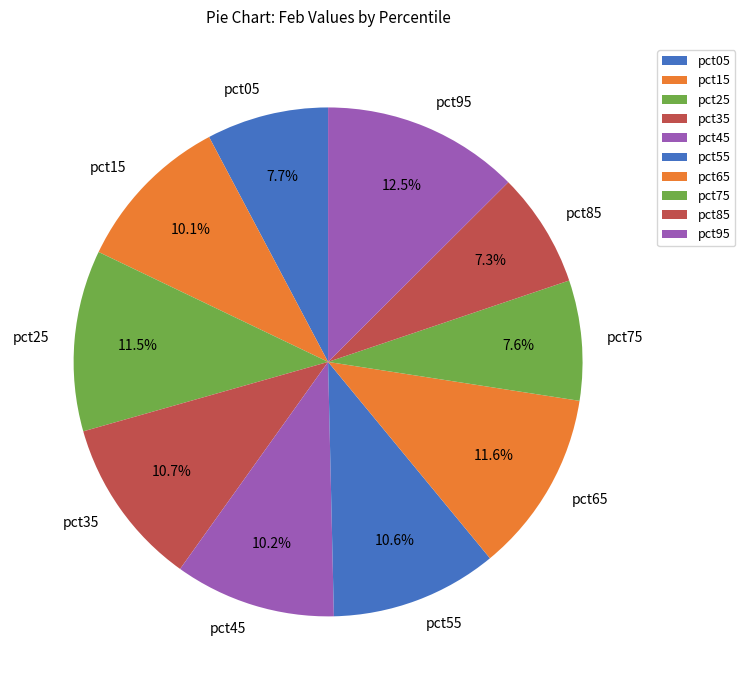

To the nearest percent, what is the difference between the pct15 and pct75 slice percentages?

3%